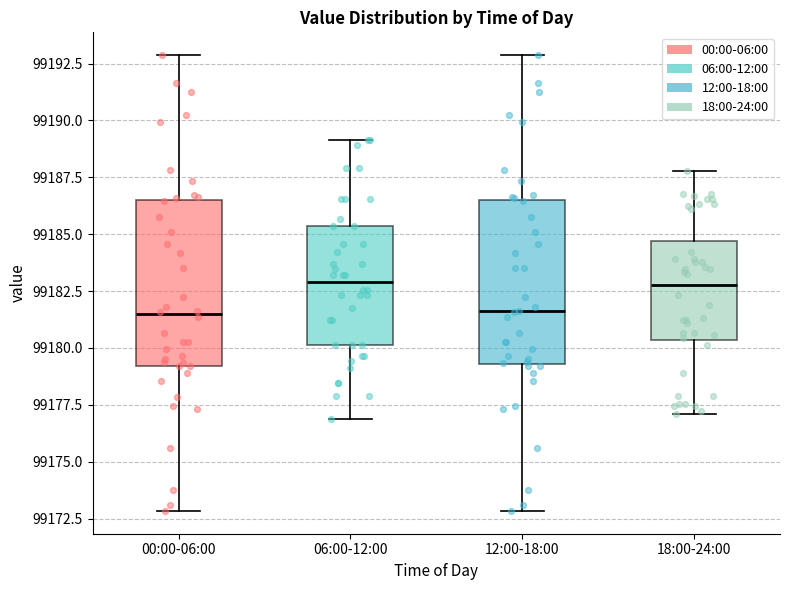

Reading left to right, read every box against the y-axis: the position of its median line, the range the box covers, and the ends of its whiskers. The values are not printed on the chart, so give them approximately, as read against the axis.

00:00-06:00: median 99181.5, box 99179.0 to 99186.5, whiskers 99173.0 to 99193.0
06:00-12:00: median 99183.0, box 99180.0 to 99185.5, whiskers 99177.0 to 99189.0
12:00-18:00: median 99181.5, box 99179.5 to 99186.5, whiskers 99173.0 to 99193.0
18:00-24:00: median 99183.0, box 99180.5 to 99184.5, whiskers 99177.0 to 99188.0